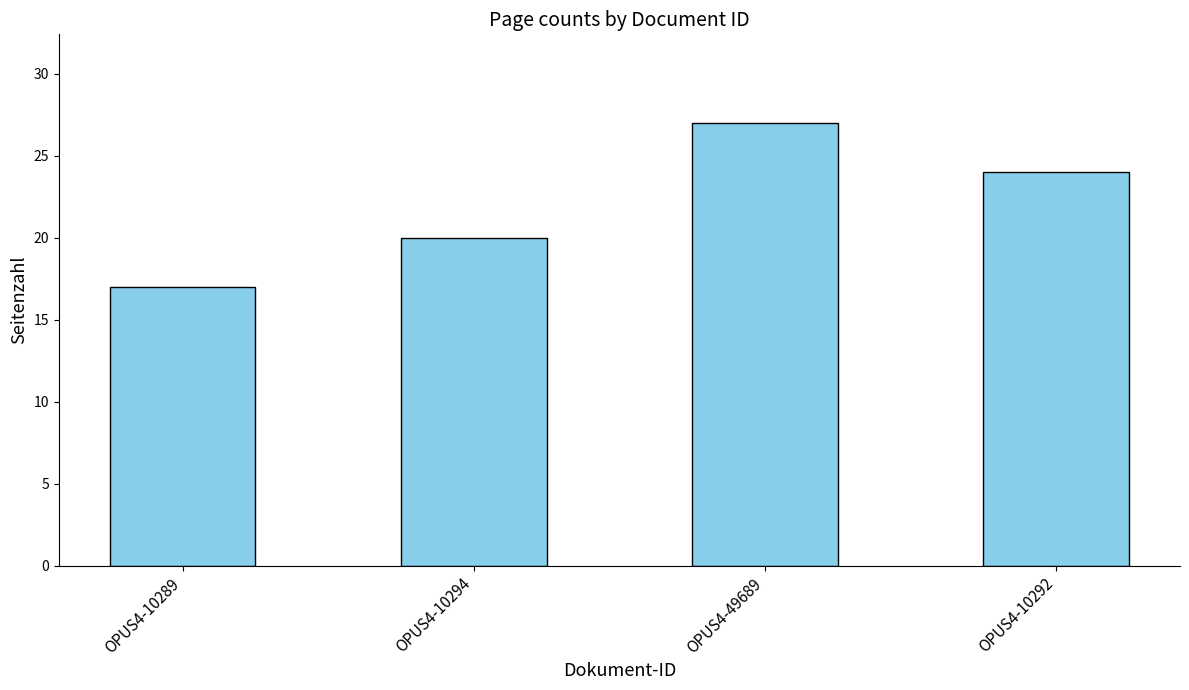

Rank the categories by value from highest to lowest.

OPUS4-49689, OPUS4-10292, OPUS4-10294, OPUS4-10289